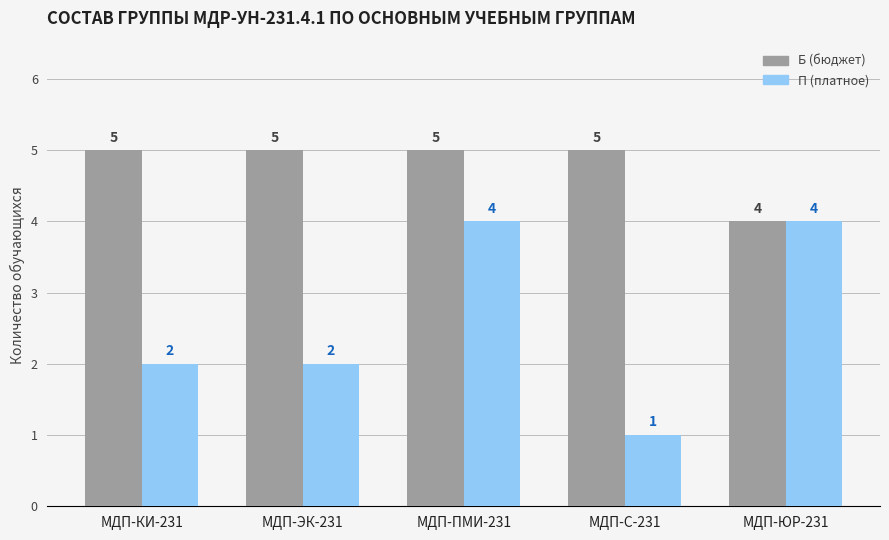

What is the spread (max minus min) of values at МДП-С-231?

4